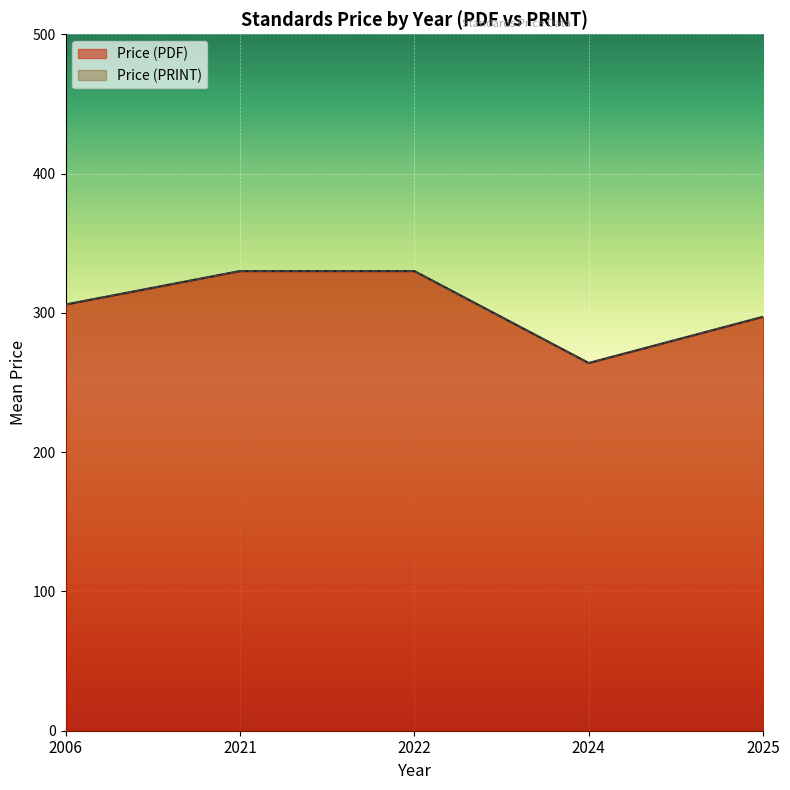

At 2024, list the series in order from smallest to largest.

Price (PDF), Price (PRINT)